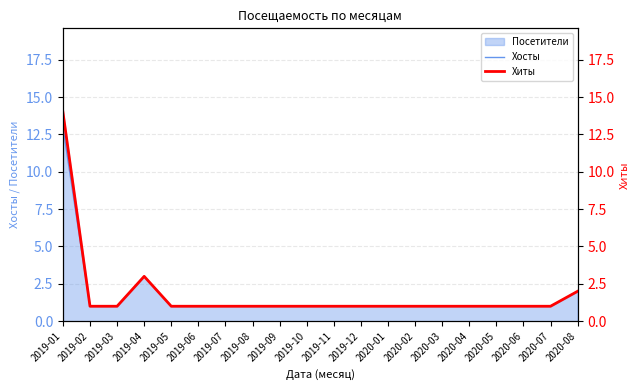

True or false: Хосты and Хиты intersect in this chart.

False